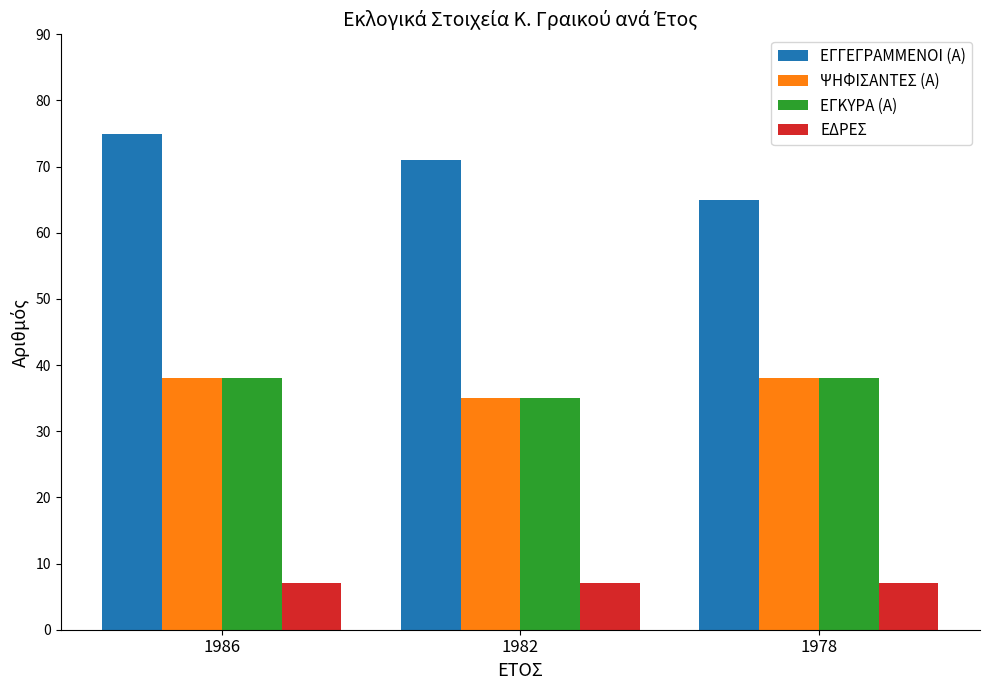

At how many categories does at least one series exceed 13?

3